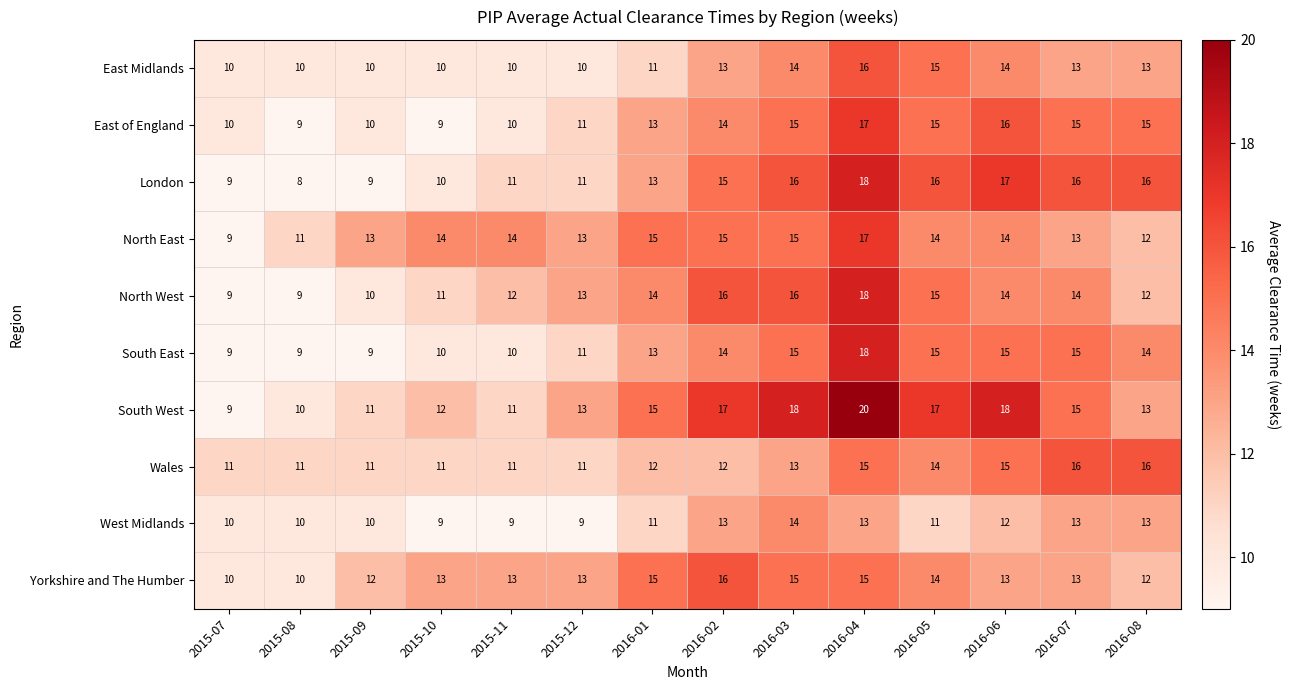

What is the spread (max minus min) of values at 2016-04?

7